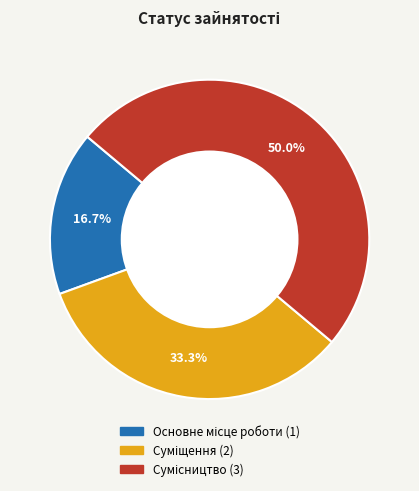

What is the largest slice in the pie chart?

Сумісництво